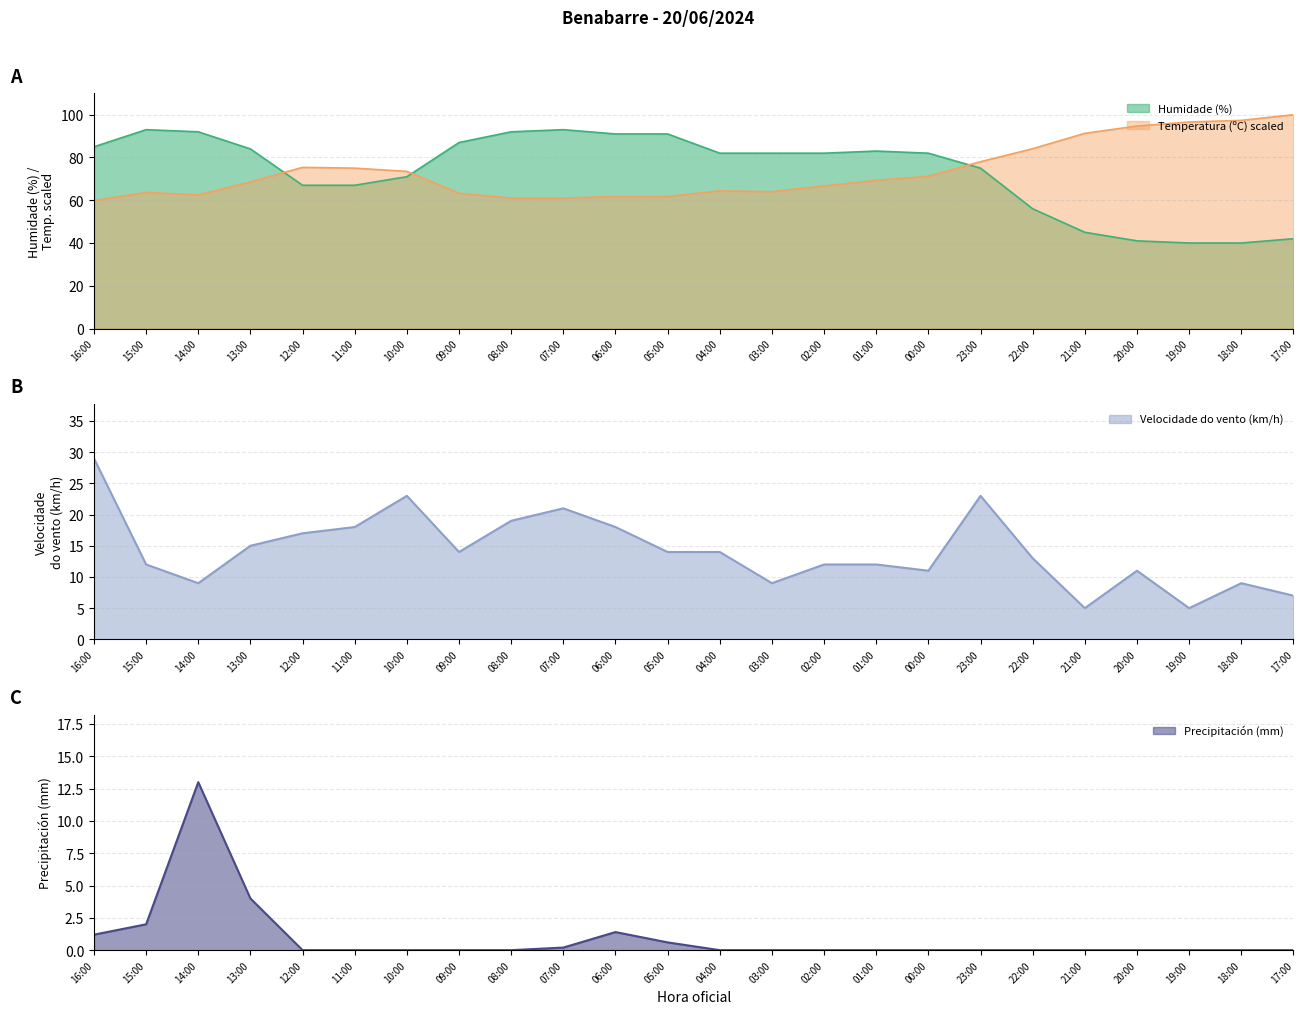

What are all the series names shown in the legend?

Temperatura (ºC), Humidade (%), Velocidade do vento (km/h), Precipitación (mm)